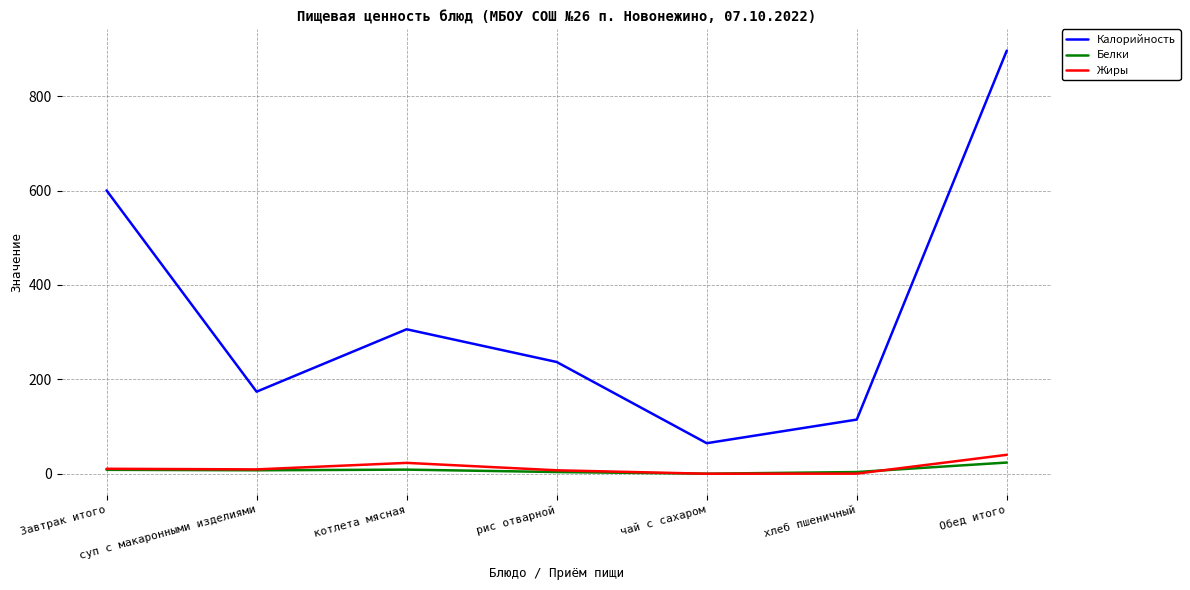

In Калорийность, how many points are higher than both neighbors (excluding endpoints)?

1